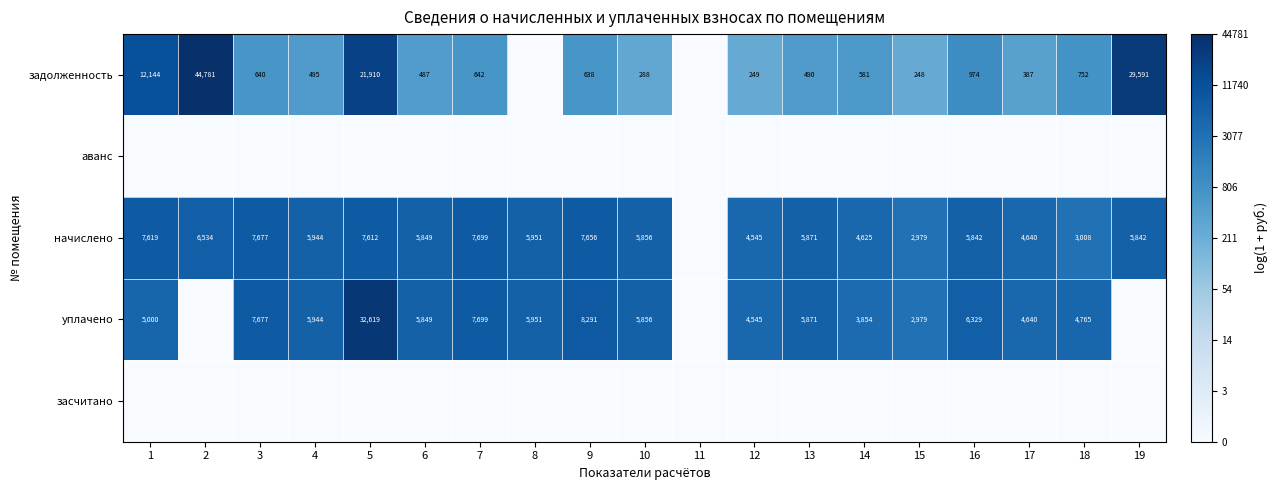

At which category is the sum across all series the highest?

5